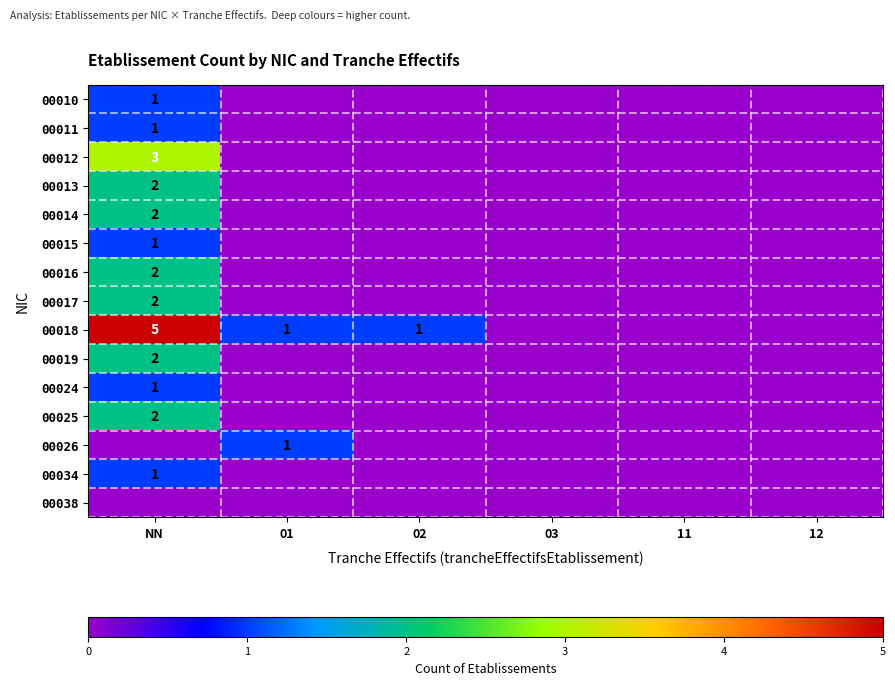

The value of 00026 at 01 is 1. True or false?

True